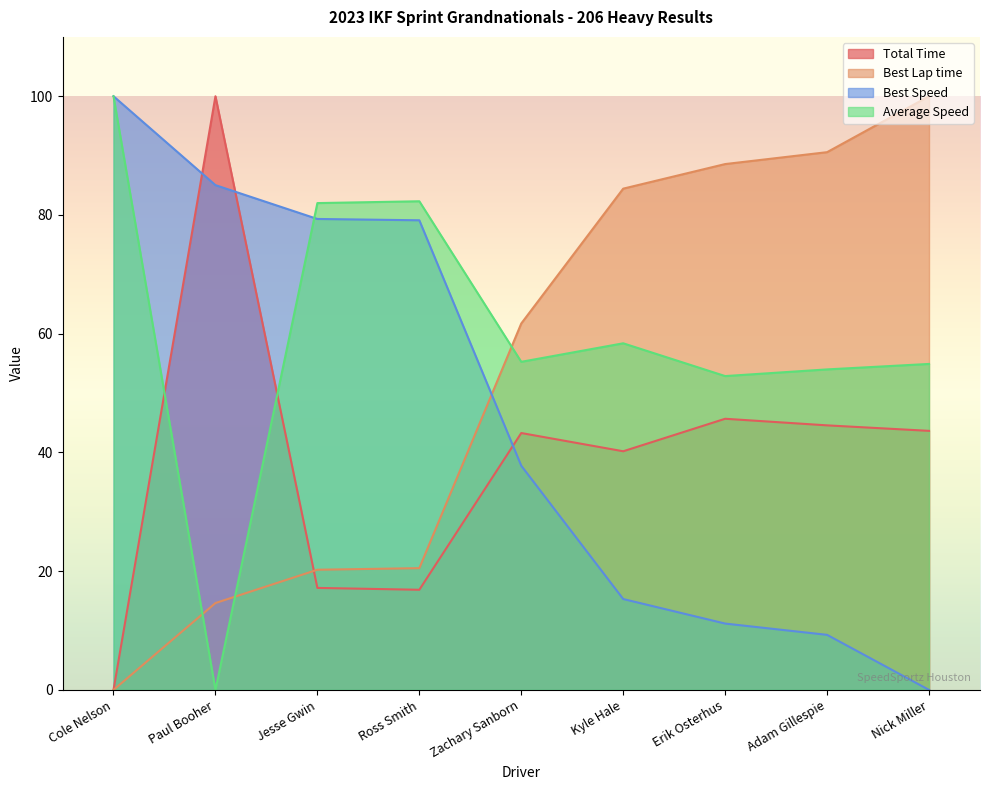

Where does the Total Time series first go above 43?

Paul Booher